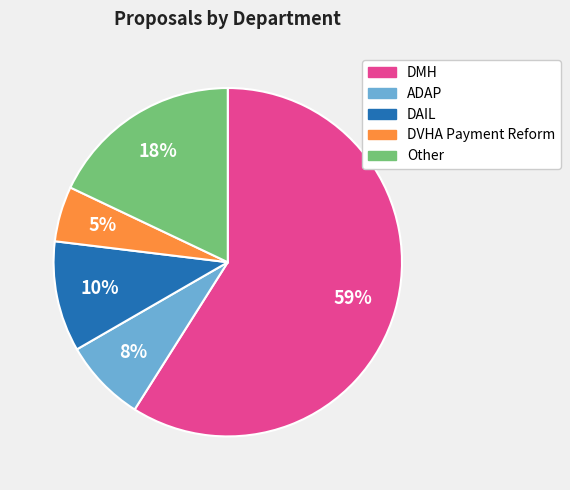

Approximately how many times larger is the value at DVHA Payment Reform compared to DAIL?

0.5